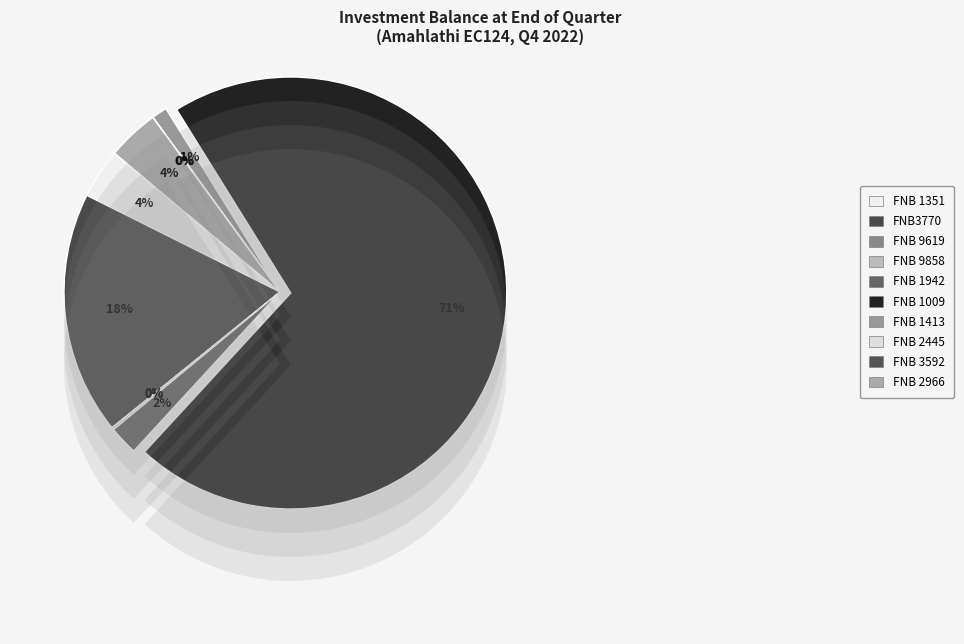

Is it true that FNB 1351 is 4% of the pie?

True